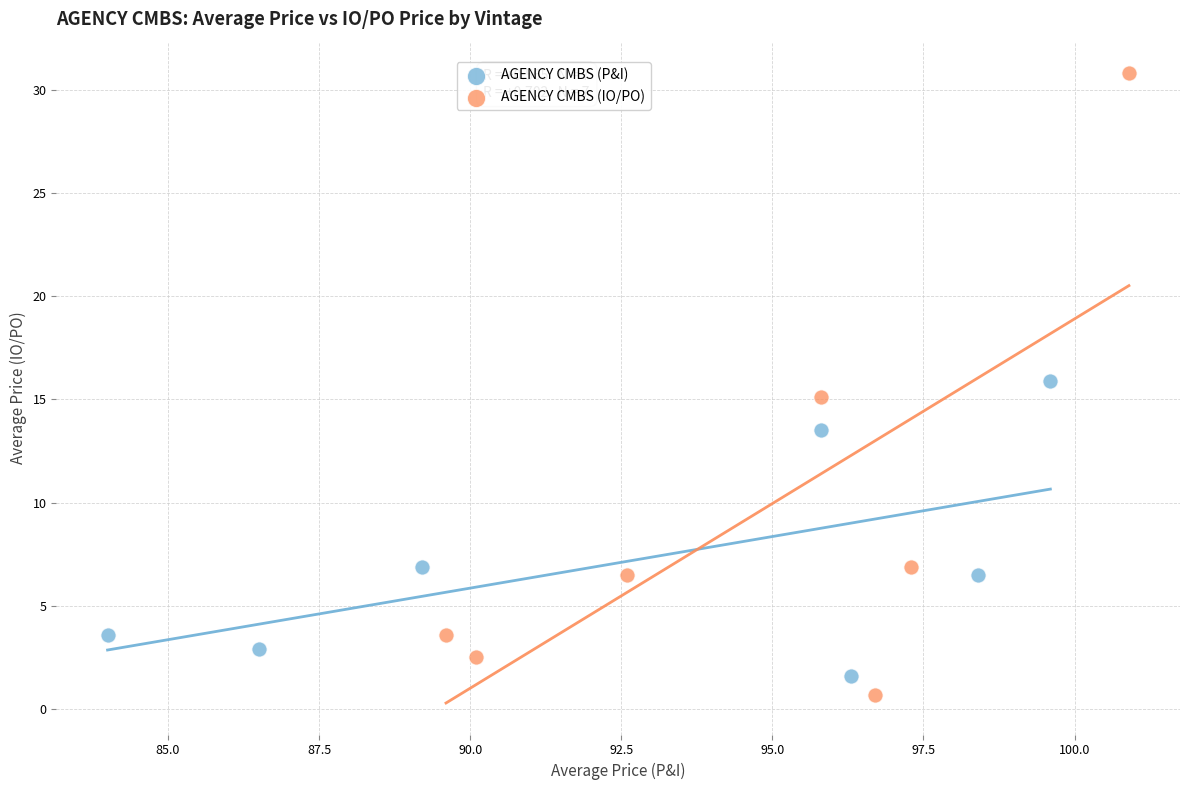

Which series contains the highest Y value?

AGENCY CMBS (IO/PO)